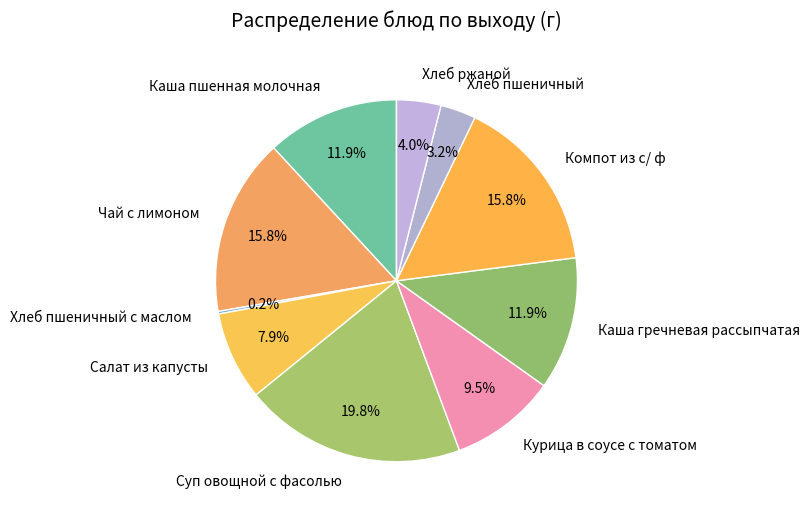

What percentage is NOT represented by Чай с лимоном?

84.2%